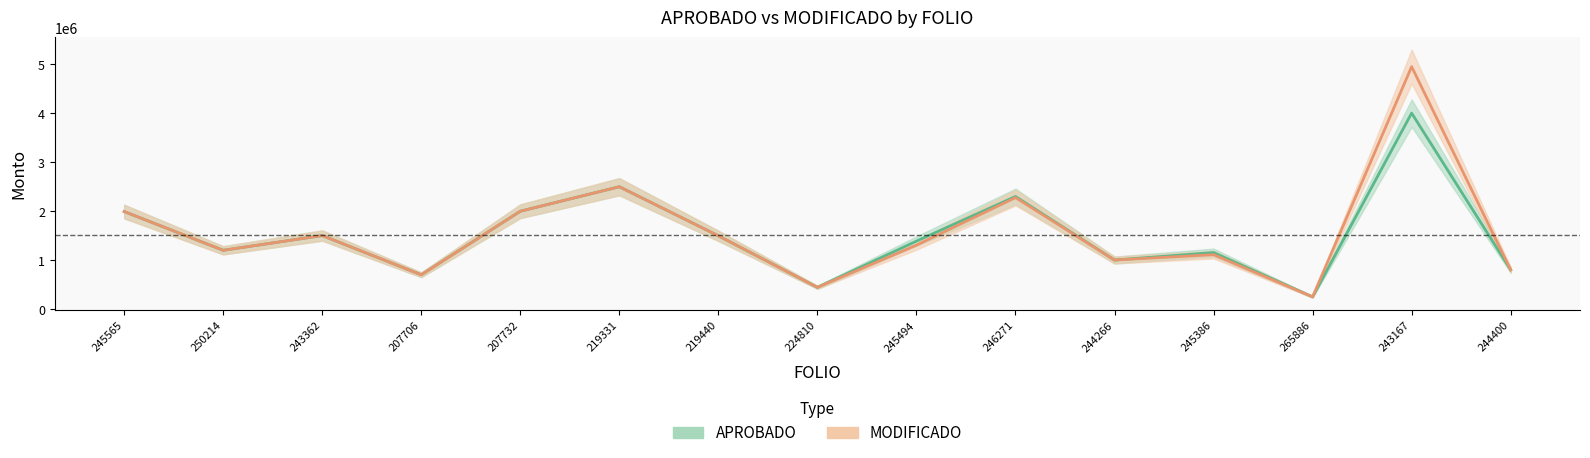

What is the difference between the maximum and minimum values in the APROBADO series?

3747823.6